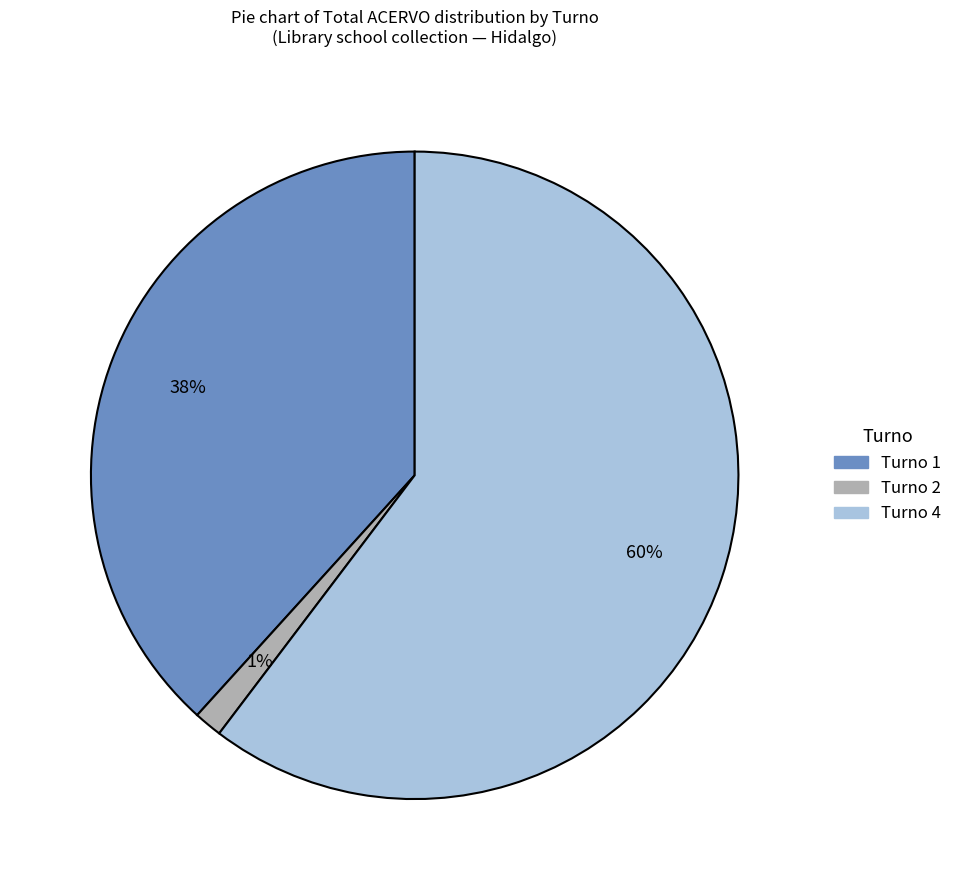

Between Turno 2 and Turno 4, which is larger?

Turno 4